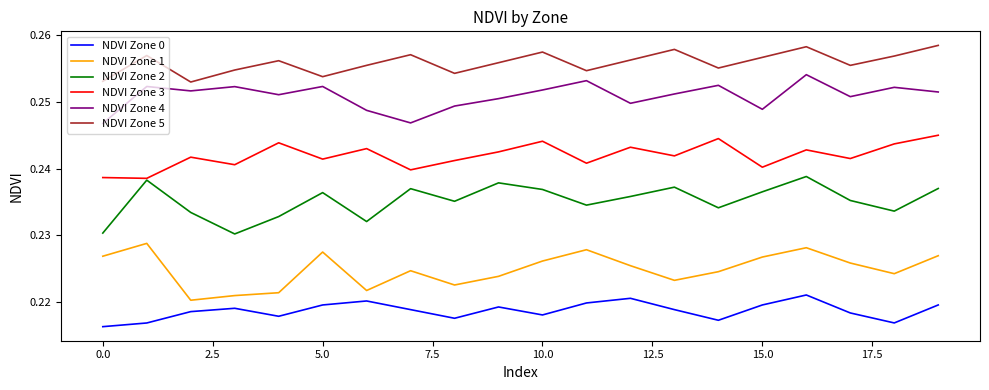

Rank the series by their maximum value, from lowest to highest.

NDVI Zone 0, NDVI Zone 1, NDVI Zone 2, NDVI Zone 3, NDVI Zone 4, NDVI Zone 5